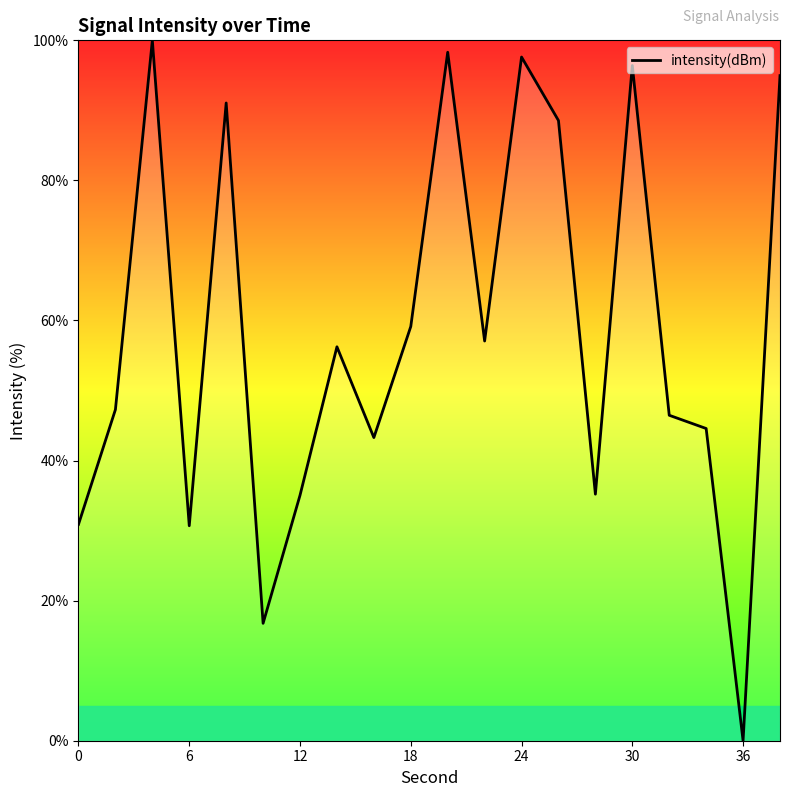

What is the maximum value shown in the chart?

100.0